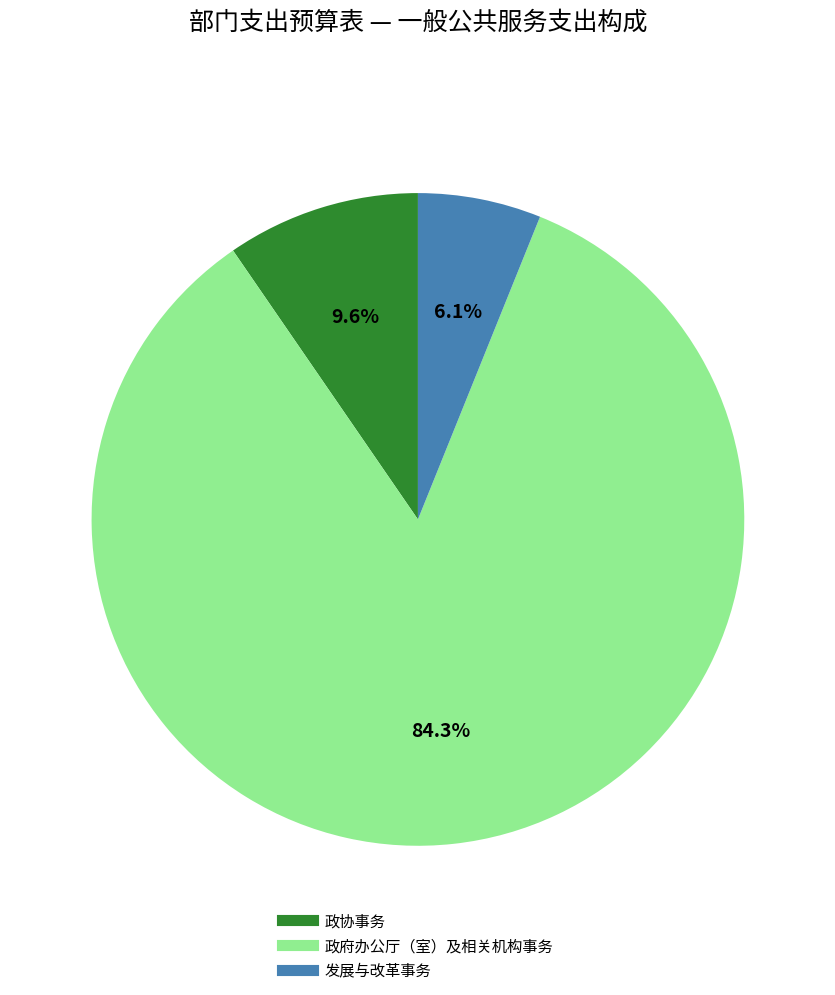

Between 政协事务 and 政府办公厅（室）及相关机构事务, which is larger?

政府办公厅（室）及相关机构事务